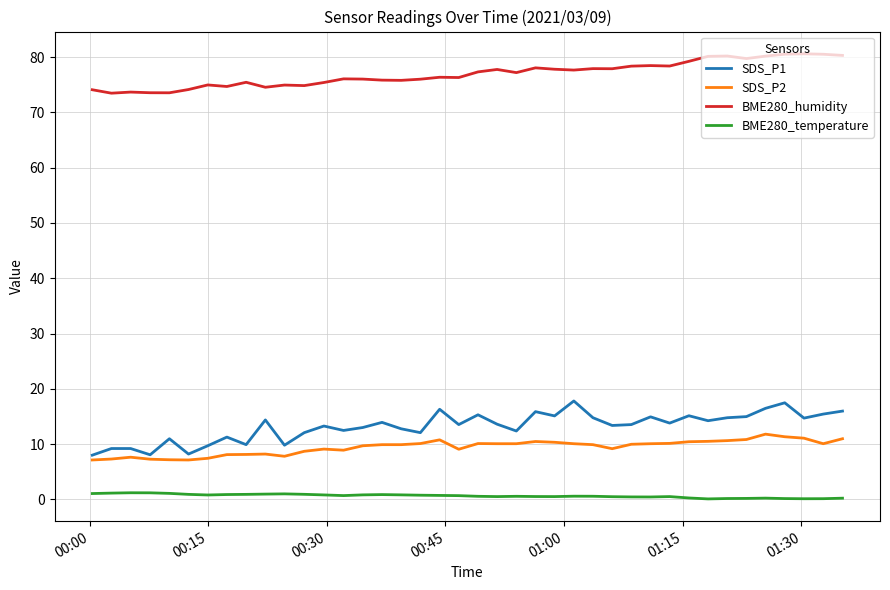

True or false: SDS_P1 and SDS_P2 cross at least once.

False